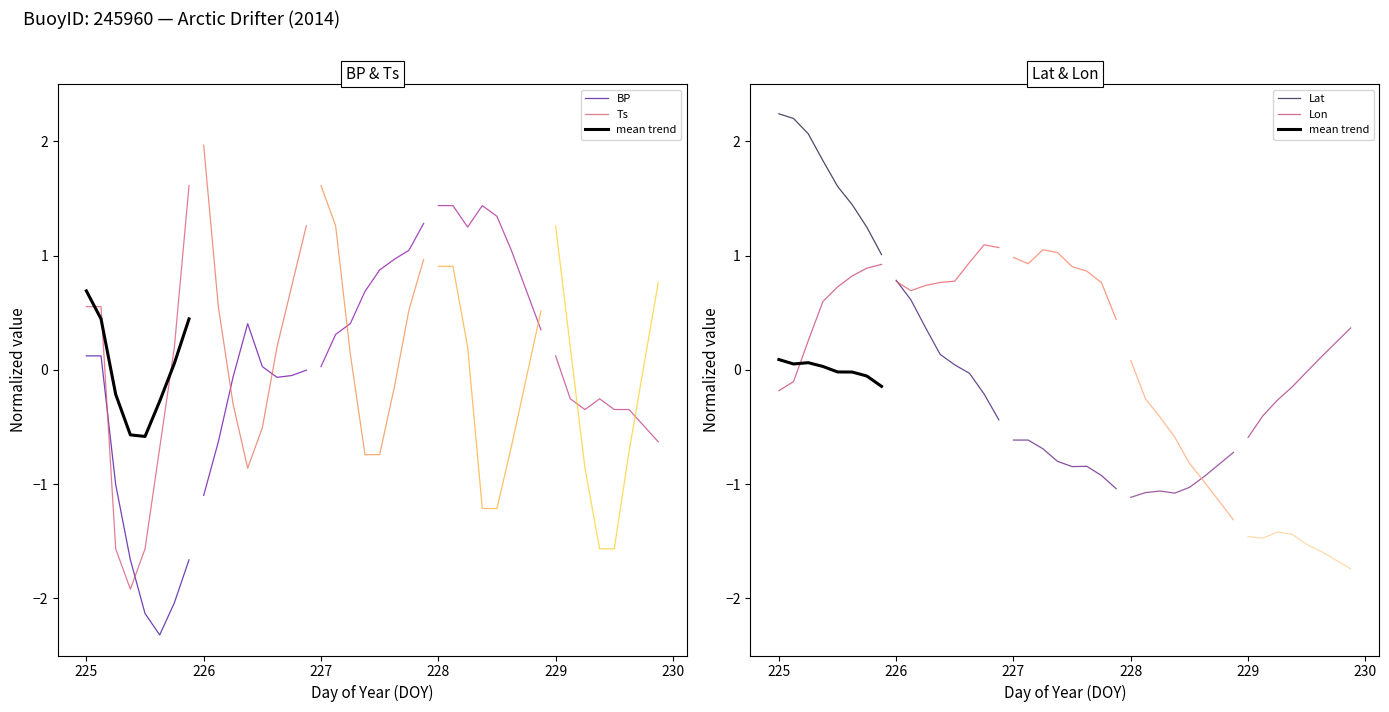

Which series has the widest spread of values?

Ts